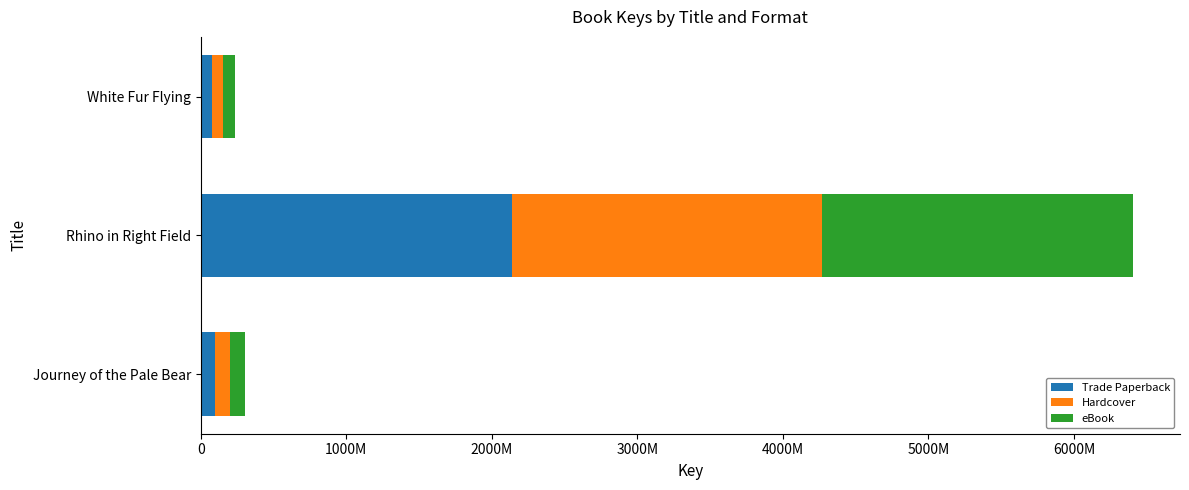

What are all the series names shown in the legend?

Trade Paperback, Hardcover, eBook